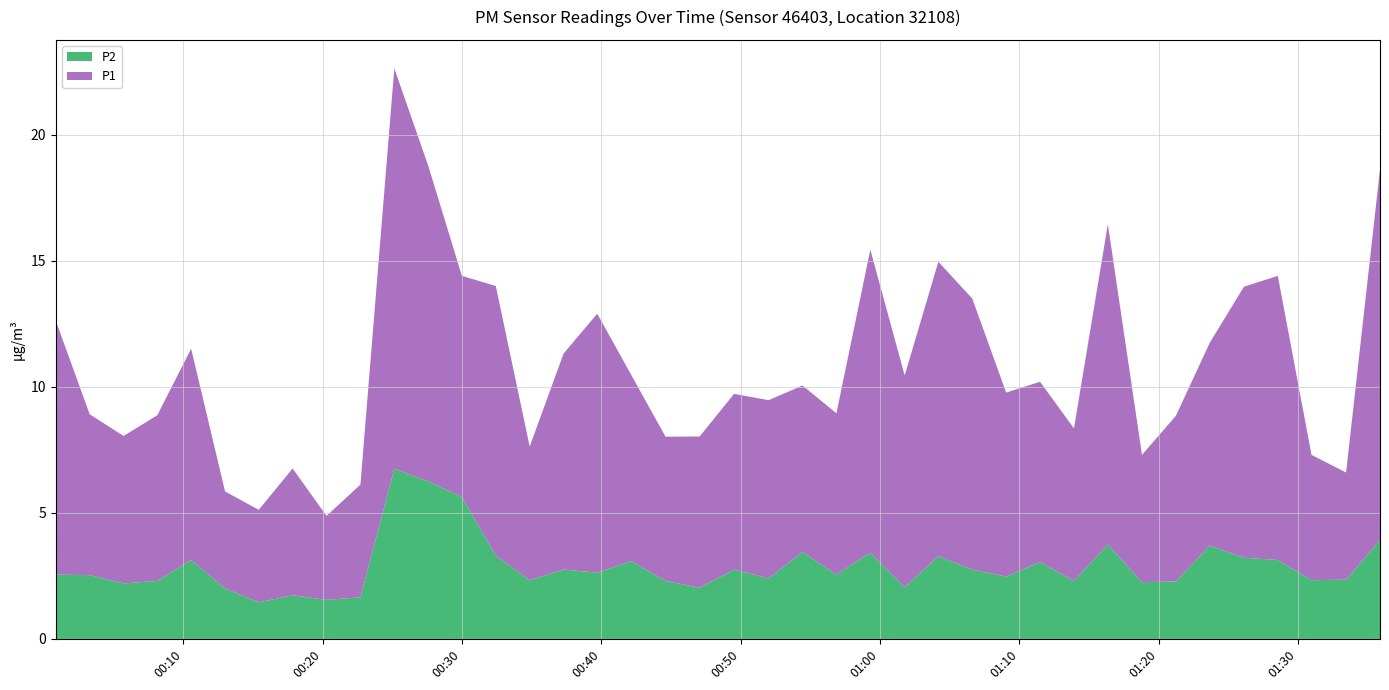

Reading left to right, extract all data points from this chart.

P1: 0=10.1	1=6.4	2=5.8	3=6.6	4=8.4	5=3.9	6=3.7	7=5.0	8=3.3	9=4.5	10=15.9	11=12.5	12=8.8	13=10.7	14=5.3	15=8.6	16=10.3	17=7.4	18=5.7	19=6.0	20=7.0	21=7.1	22=6.6	23=6.4	24=12.0	25=8.4	26=11.7	27=10.8	28=7.3	29=7.2	30=6.0	31=12.7	32=5.0	33=6.6	34=8.1	35=10.8	36=11.3	37=5.0	38=4.2	39=14.7
P2: 0=2.5	1=2.5	2=2.2	3=2.3	4=3.1	5=2.0	6=1.4	7=1.7	8=1.6	9=1.6	10=6.8	11=6.2	12=5.6	13=3.3	14=2.3	15=2.8	16=2.6	17=3.1	18=2.3	19=2.0	20=2.8	21=2.4	22=3.5	23=2.5	24=3.4	25=2.0	26=3.3	27=2.8	28=2.5	29=3.0	30=2.3	31=3.8	32=2.2	33=2.3	34=3.7	35=3.2	36=3.1	37=2.3	38=2.4	39=3.9